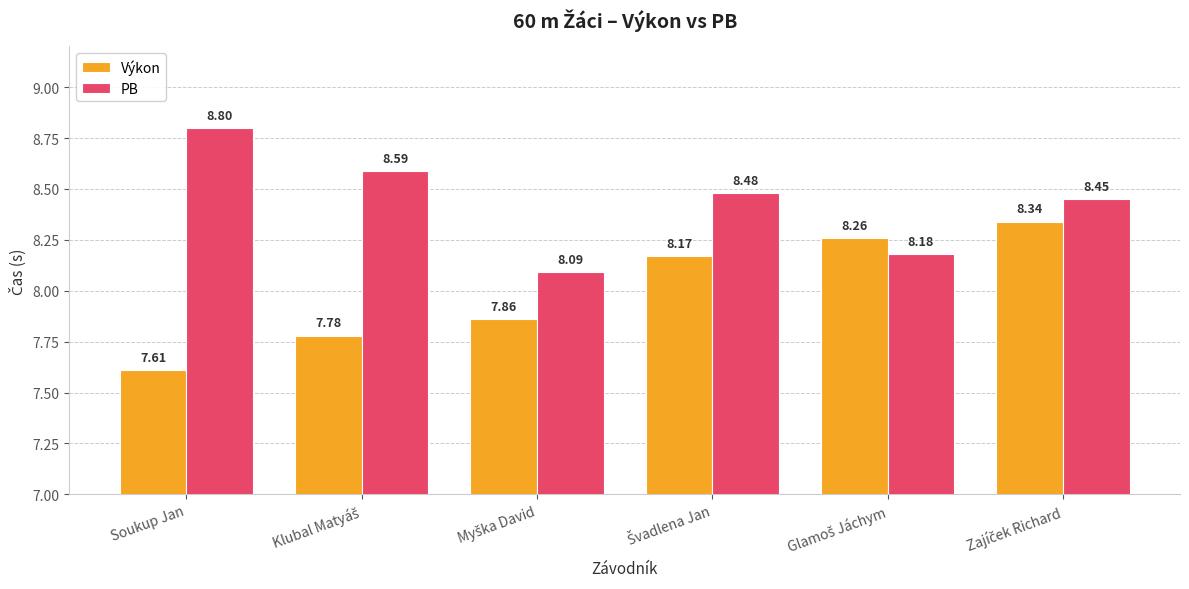

Which series has the widest spread of values?

Výkon